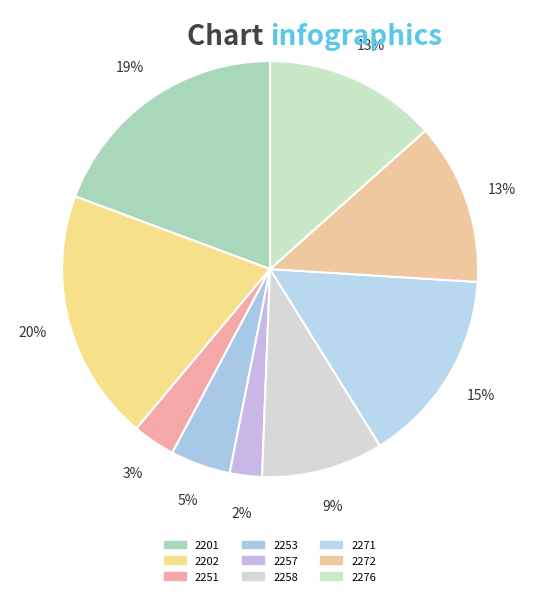

To the nearest percent, what portion does 2253 represent?

5%